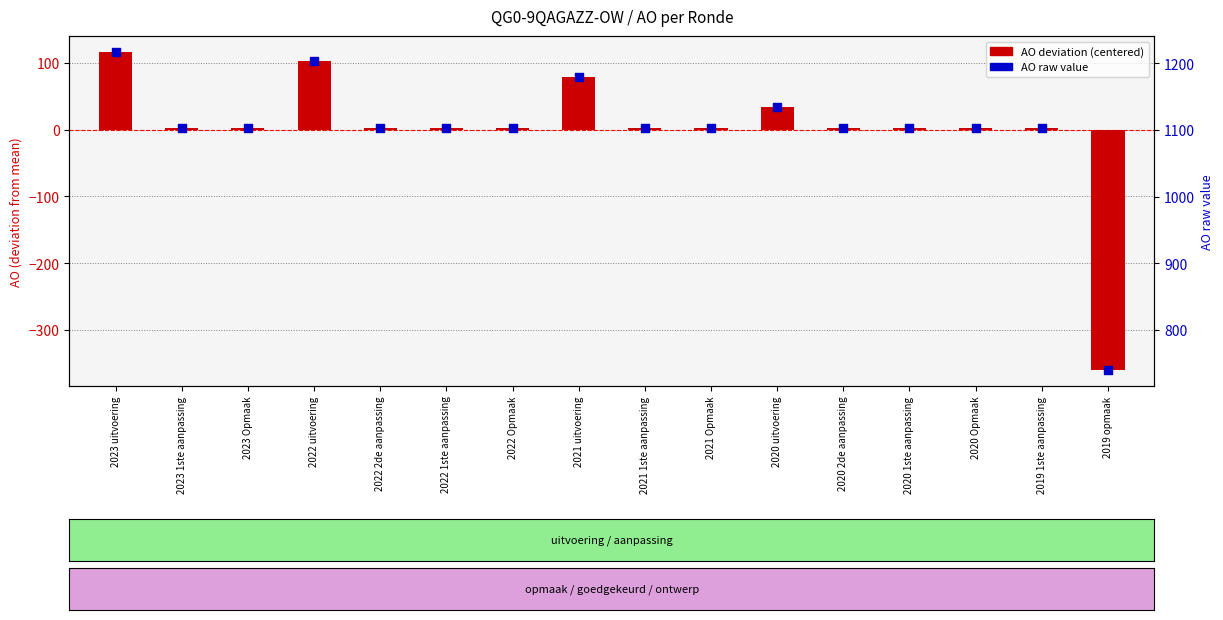

Is the value of AO raw value at 2022 1ste aanpassing greater than the value of AO (centered) at 2020 uitvoering?

Yes